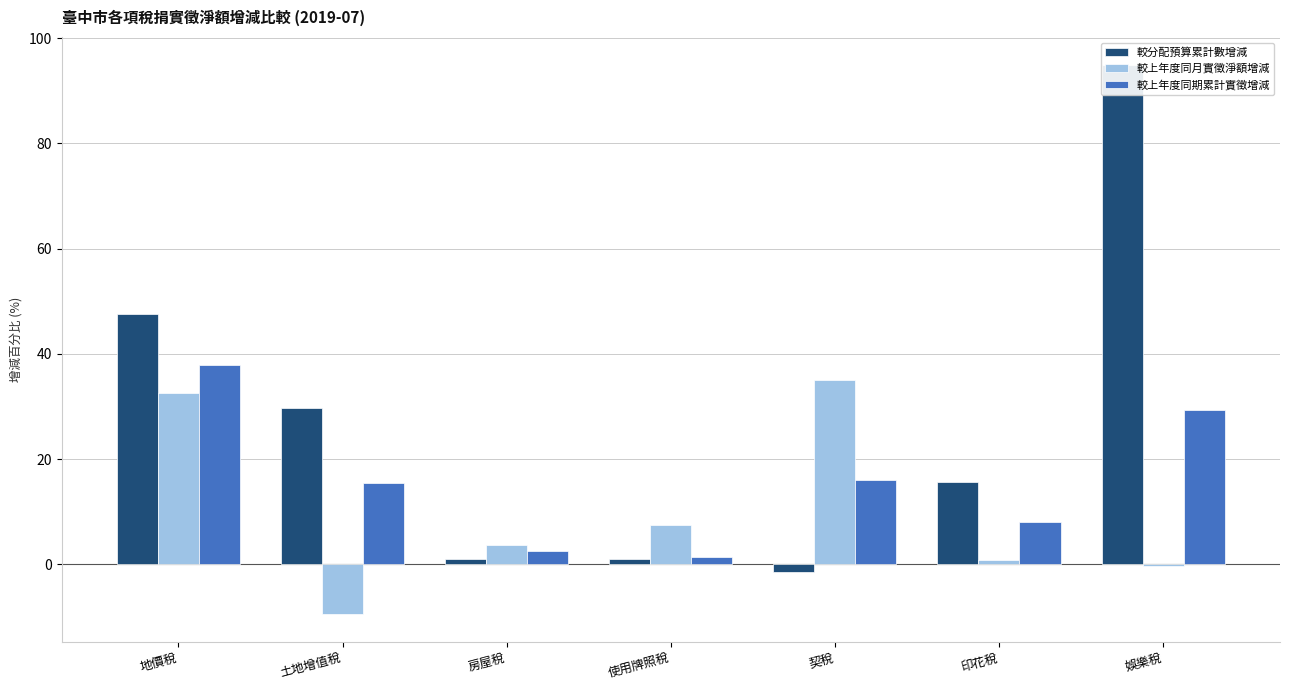

What is the sum of the 較上年度同期累計實徵增減 values at 房屋稅 and 土地增值稅?

17.9